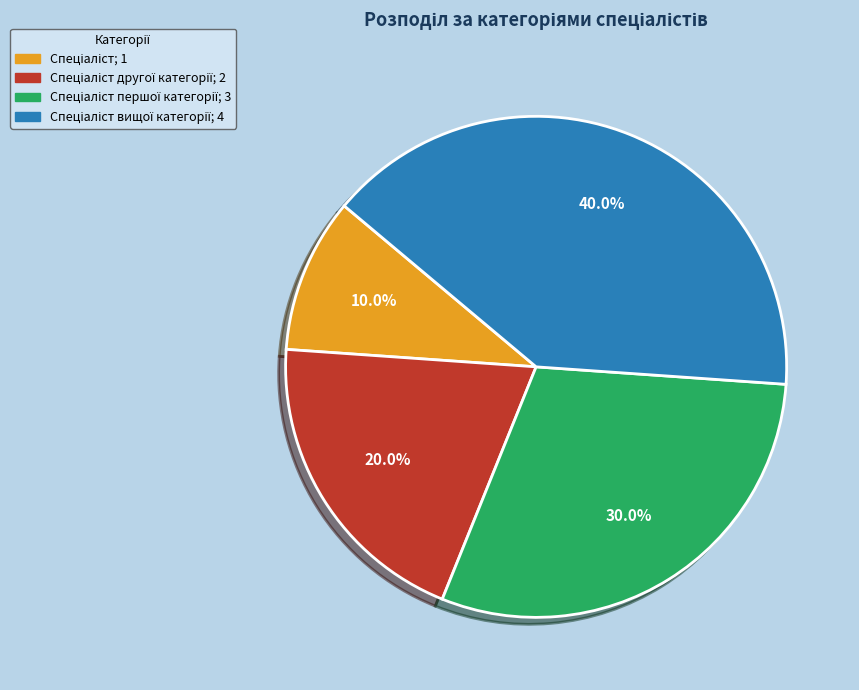

Does any single category account for the majority?

No